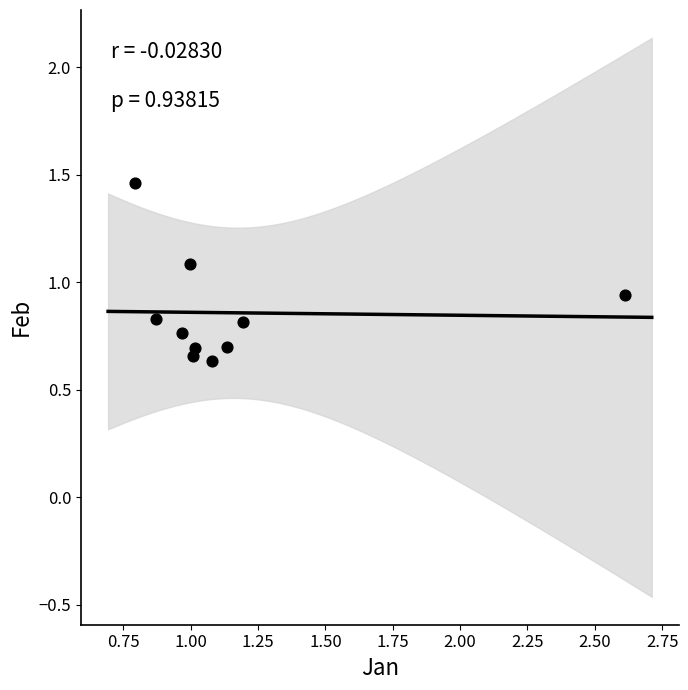

What is the range of X values (max minus min)?

1.8